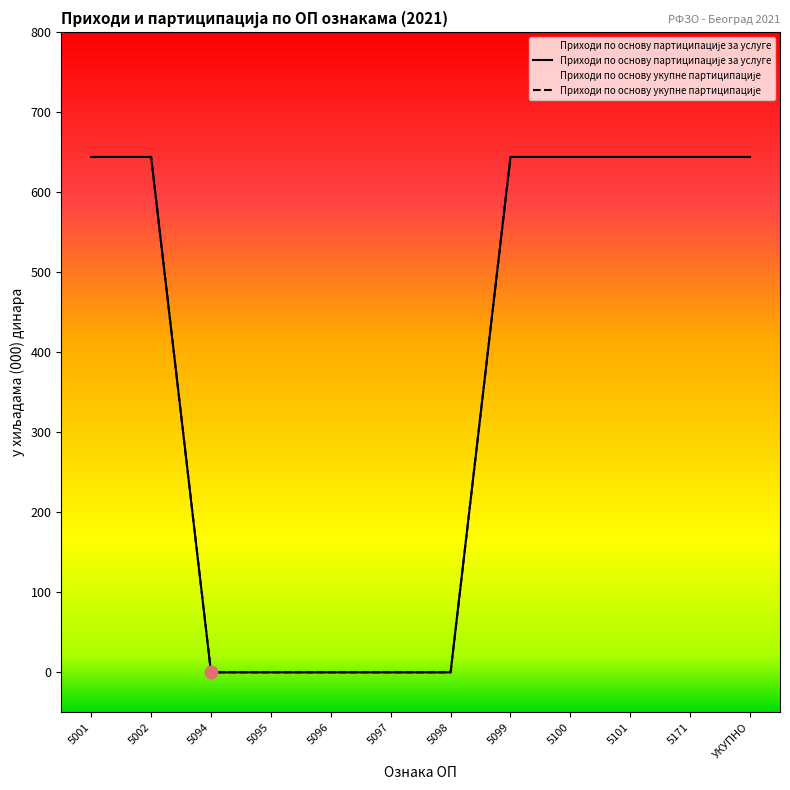

At which category is the sum across all series the highest?

5001